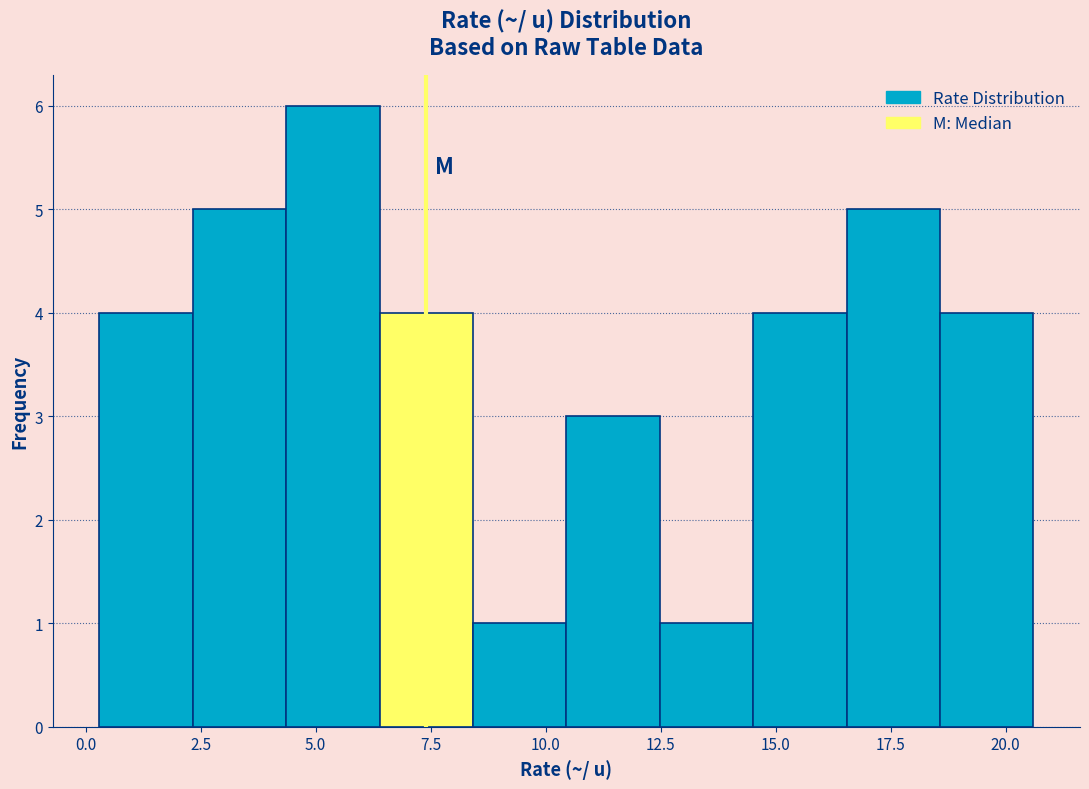

Reading left to right, list every bar in this chart as the range it spans on the x-axis followed by its height. Neither the bar edges nor the heights are printed on the chart, so give them approximately, as read against the axes.

0.5 to 2.5: 4
2.5 to 4.5: 5
4.5 to 6.5: 6
6.5 to 8.5: 4
8.5 to 10.5: 1
10.5 to 12.5: 3
12.5 to 14.5: 1
14.5 to 16.5: 4
16.5 to 18.5: 5
18.5 to 20.5: 4